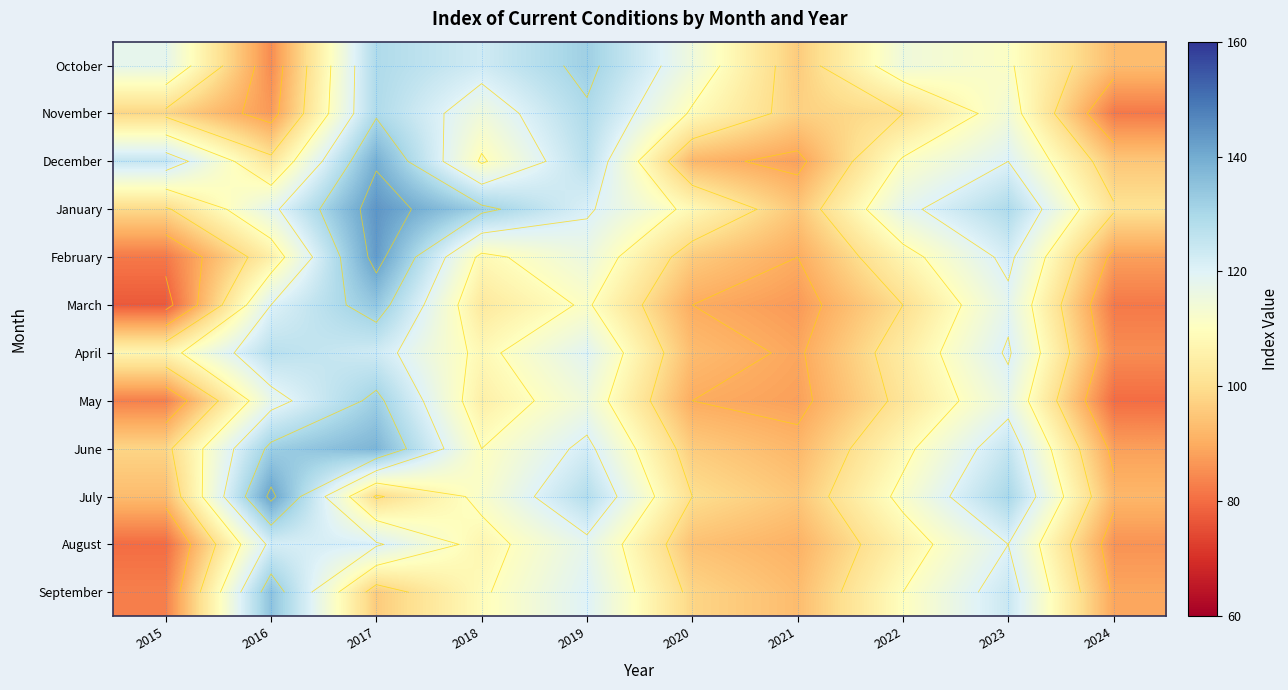

Between 2018 and 2017, which is larger?

2017